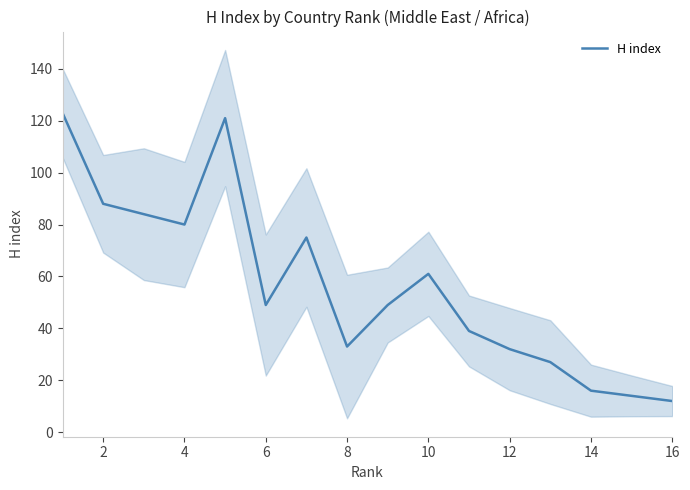

What is the value of the 10th point from the left?

61